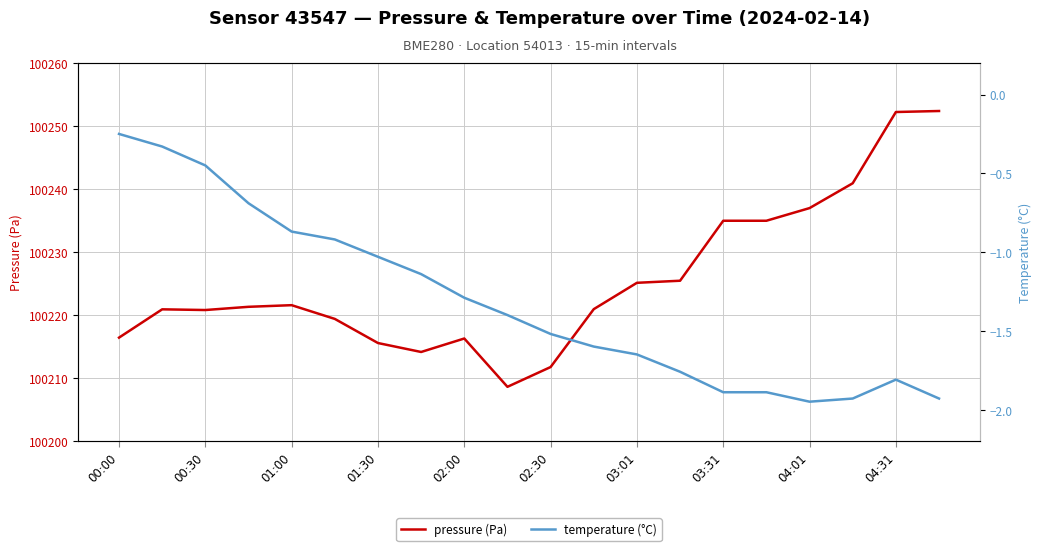

What is the value of the pressure (Pa) point at the 18th from the left?

100240.9